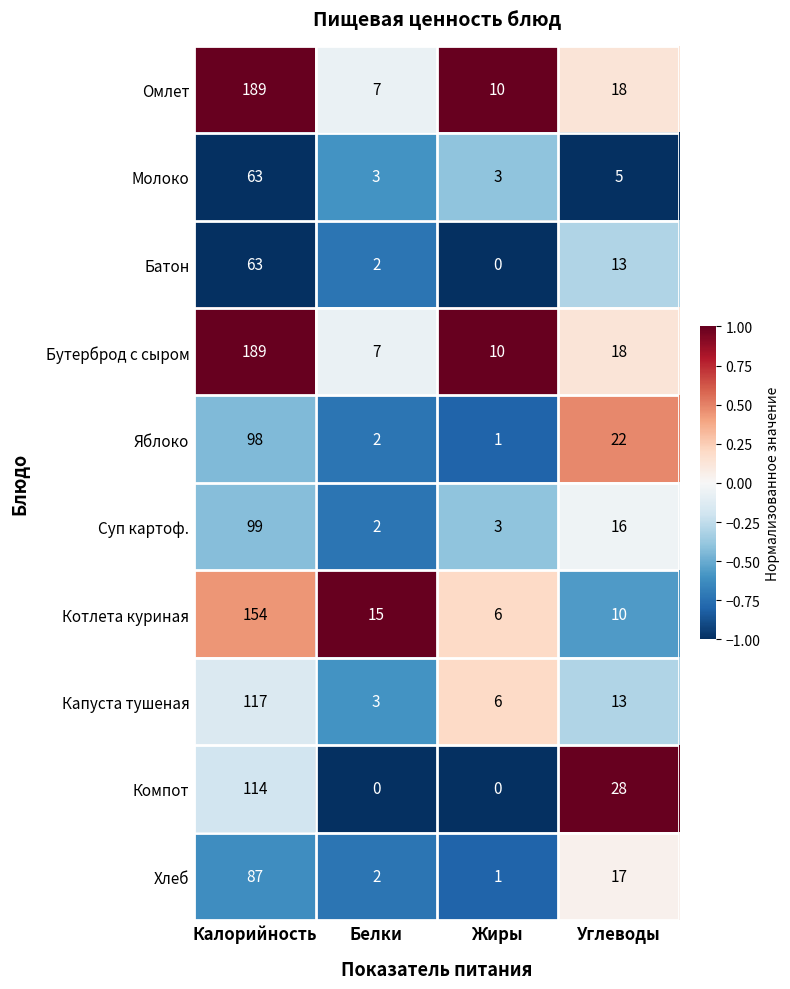

At which label does Бутерброд с сыром reach its minimum?

Белки